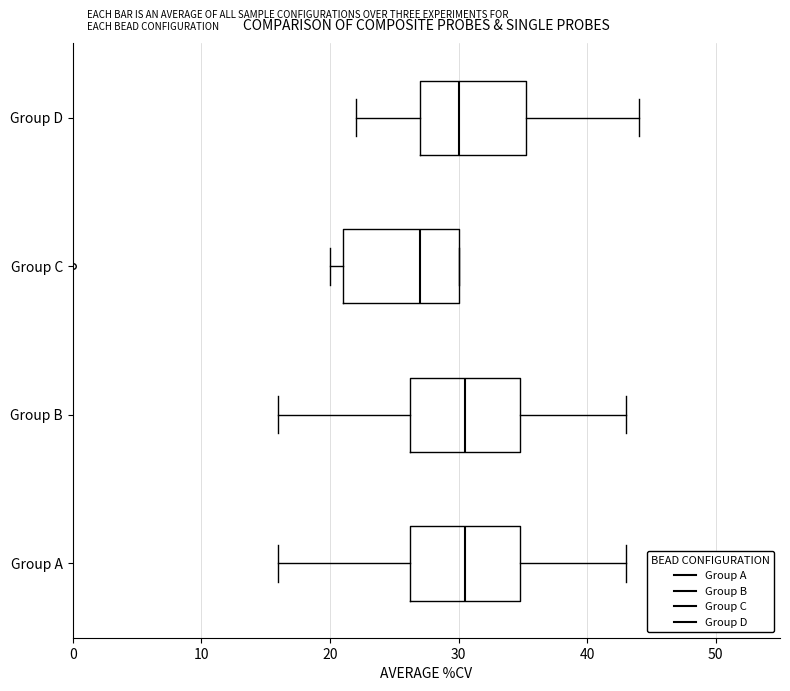

Reading bottom to top, transcribe this box plot: for each box, give where its median line is, the range the box spans, and where its two whiskers end, as read against the x-axis. The values are not printed on the chart, so give them approximately, as read against the axis.

Group A: median 31, box 26 to 35, whiskers 16 to 43
Group B: median 31, box 26 to 35, whiskers 16 to 43
Group C: median 27, box 21 to 30, whiskers 20 to 30
Group D: median 30, box 27 to 35, whiskers 22 to 44